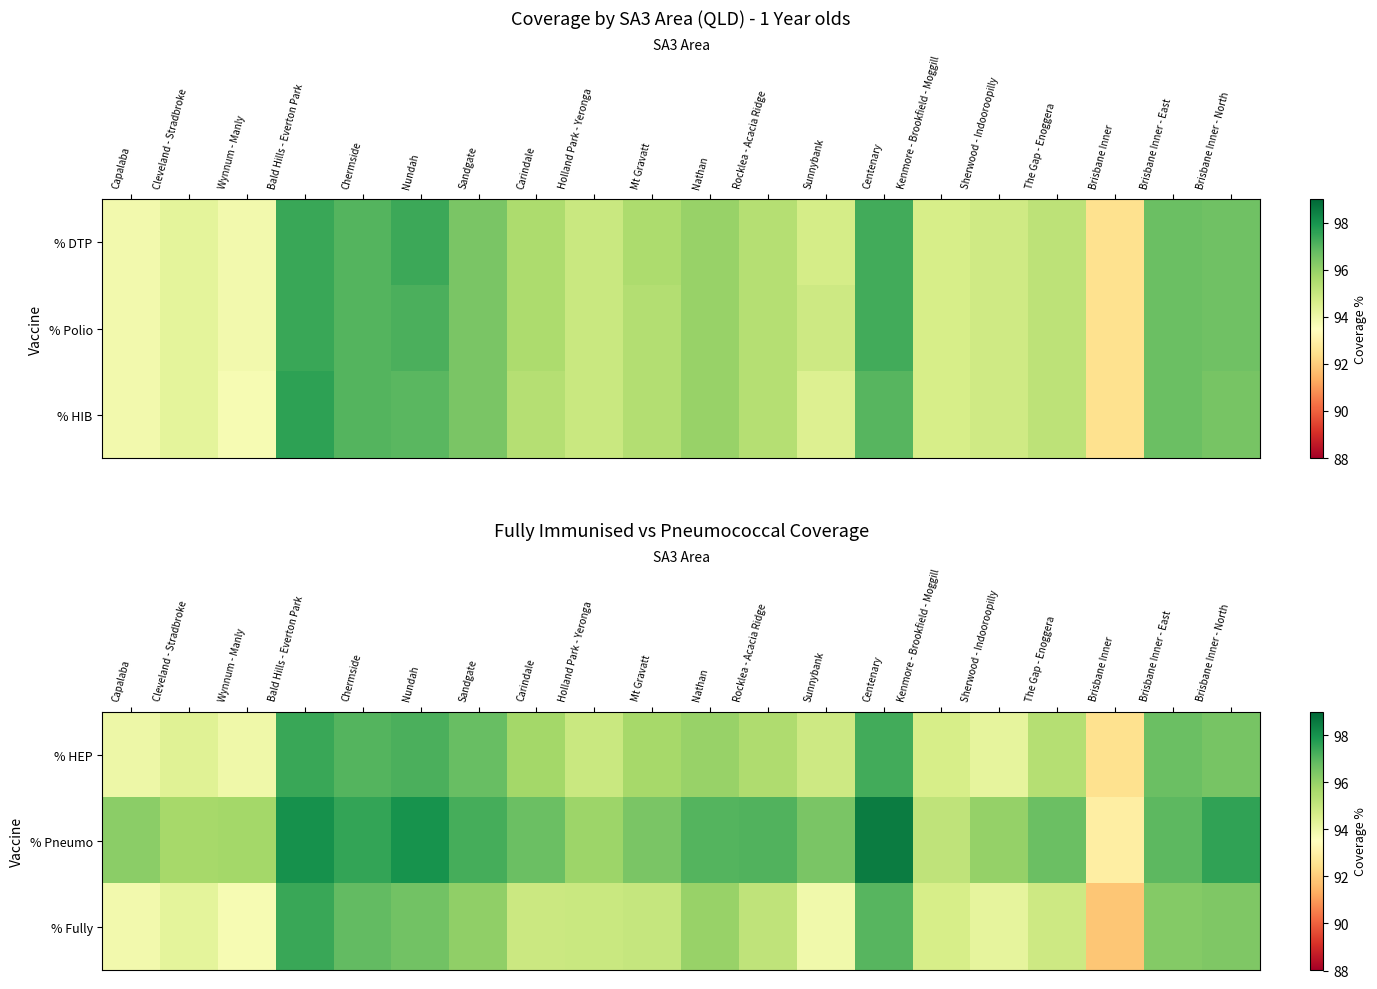

How many values in the % Fully series are below 95?

10